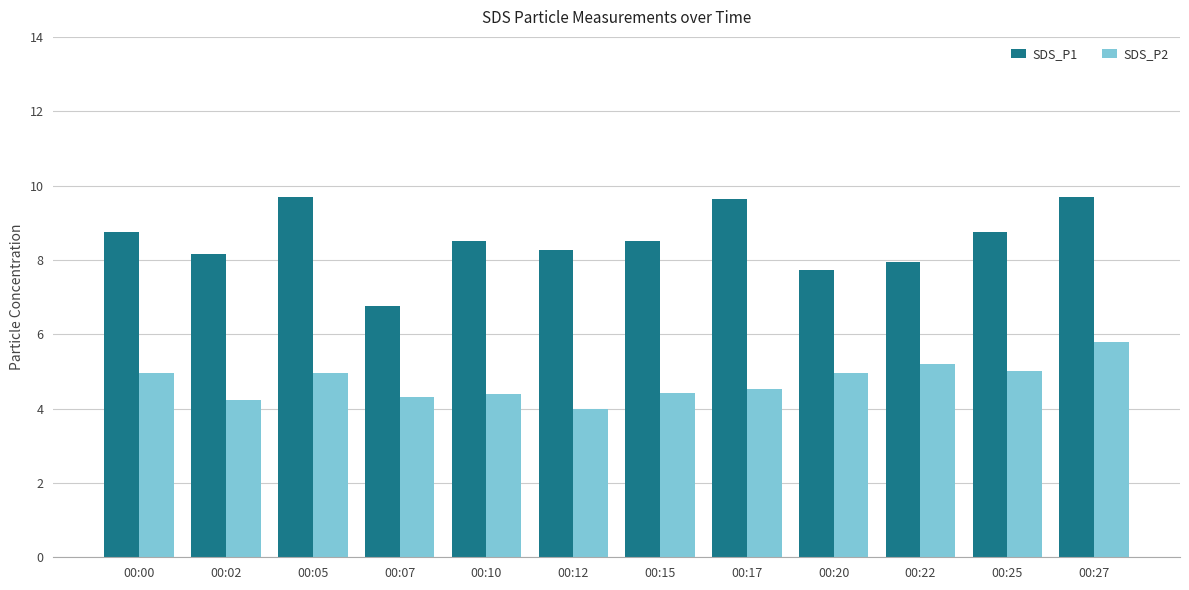

Which series has the largest total across all categories?

SDS_P1